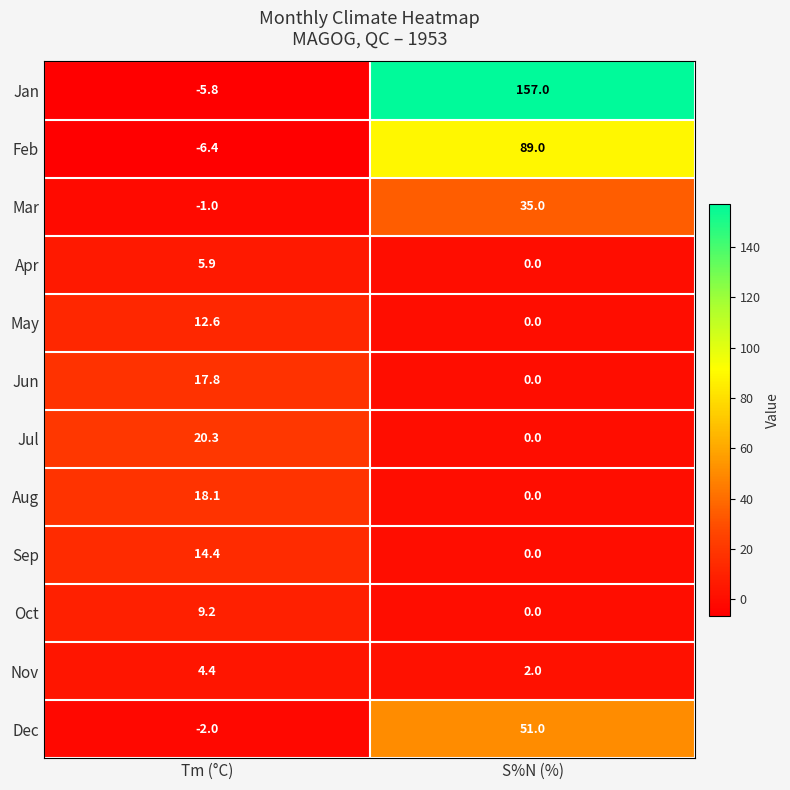

What is the greatest value displayed?

157.0